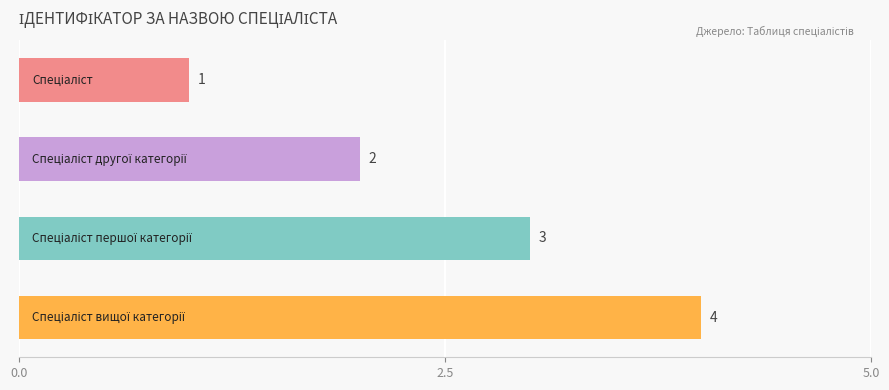

Count the values in the range 2 to 4.

3